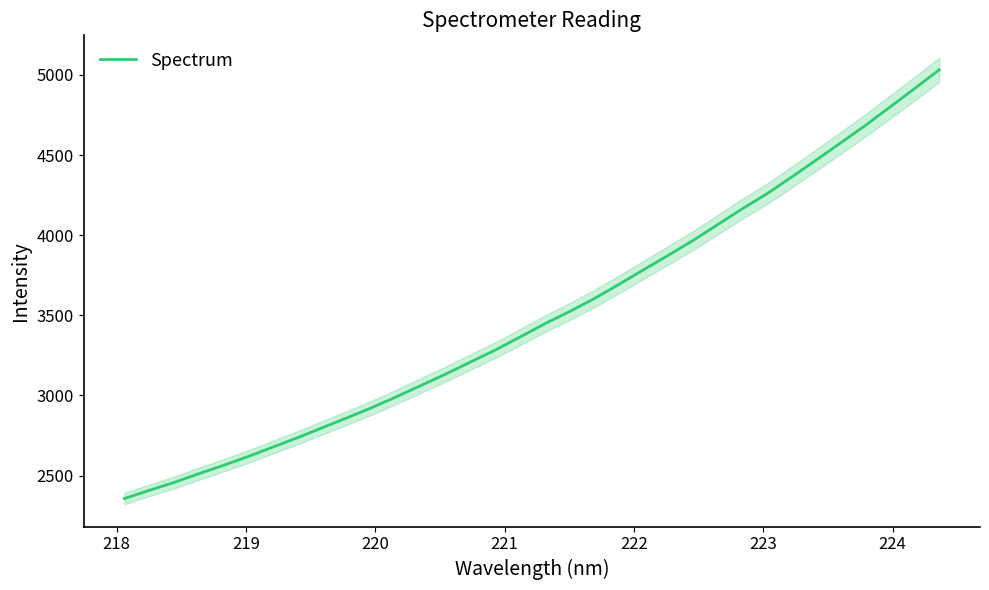

What is the lowest value of the Spectrum series?

2356.4